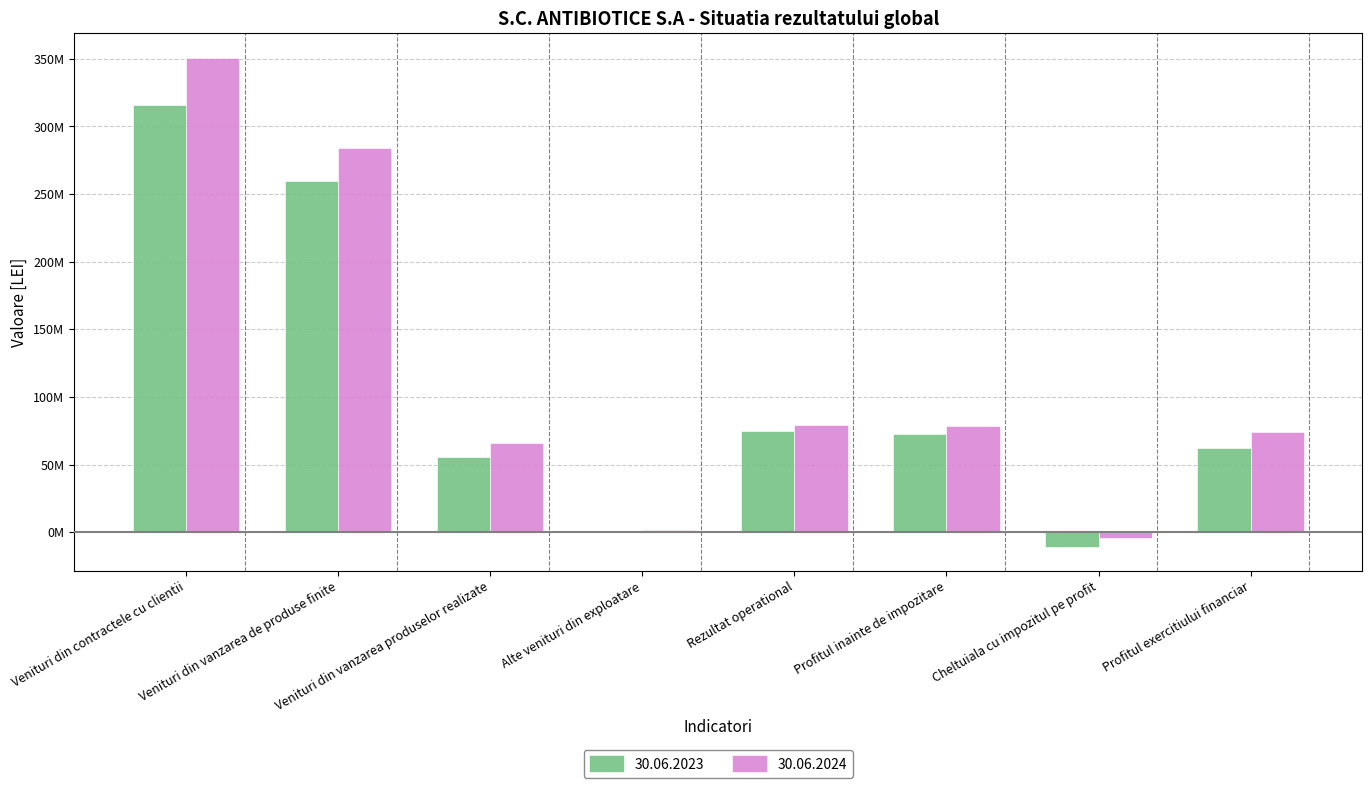

Reading left to right, list all the values displayed in this chart.

30.06.2023: 315870916	259529965	55726977	665863	75192498	72573270	-10570957	62002313
30.06.2024: 350850074	284367384	65922420	1952844	79584035	78429835	-4235805	74194030